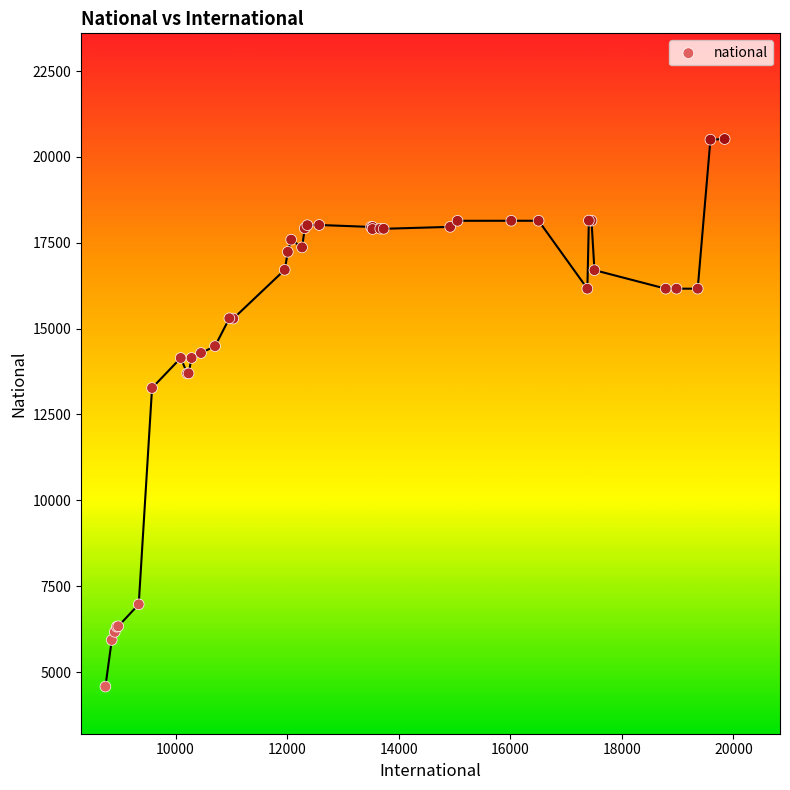

What Y value in the scatter plot is closest to 12549?

13272